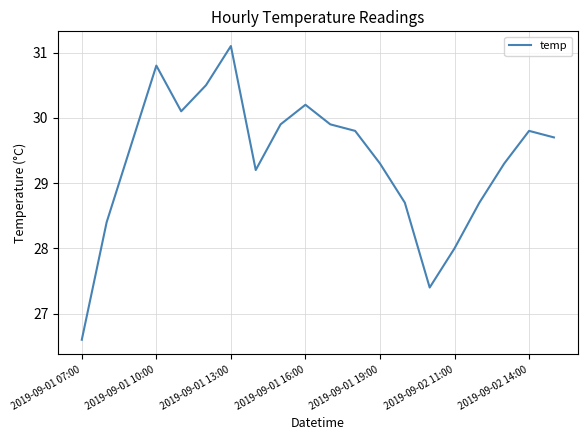

What is the smallest value displayed?

26.6